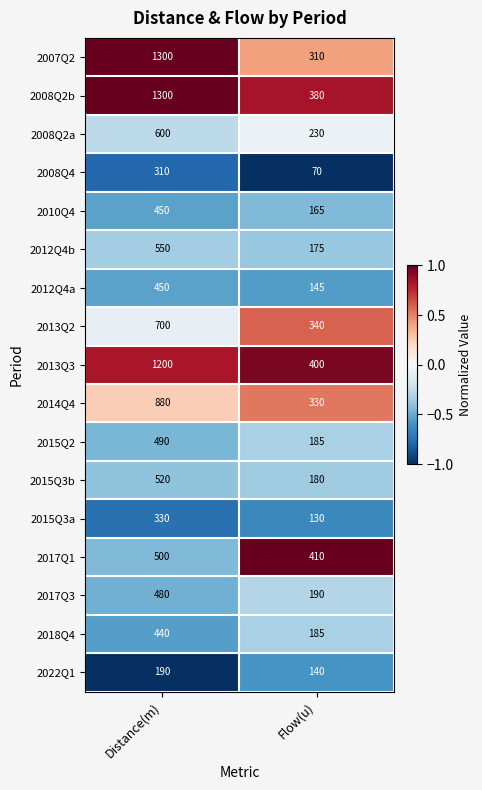

What is the maximum value for 2008Q2b?

1300